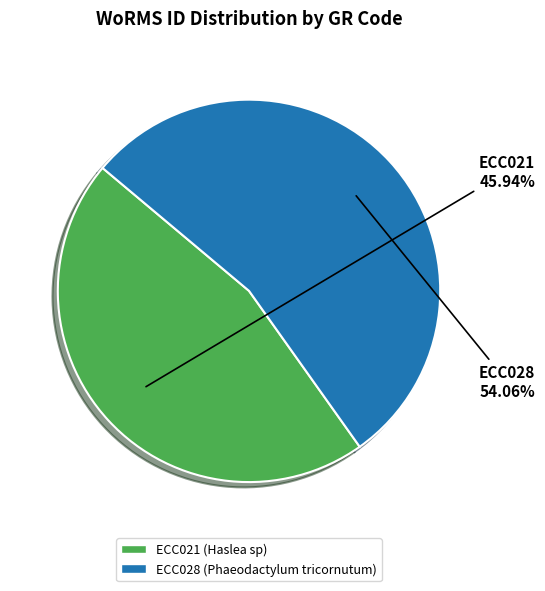

To the nearest percent, what is the difference between the largest and smallest slice percentages?

8%